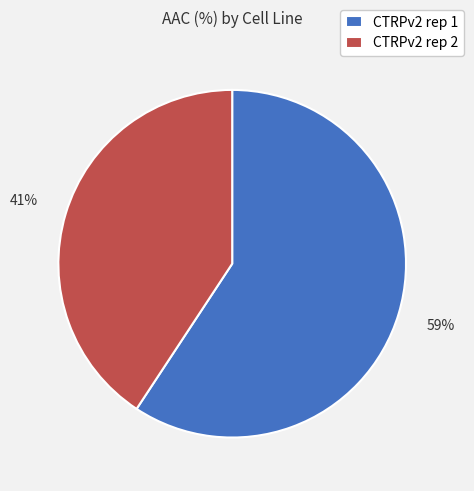

How many segments does this pie chart have?

2